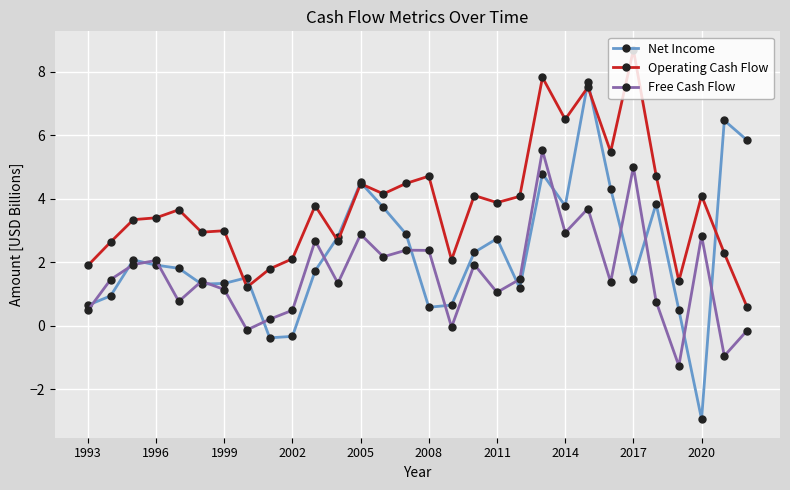

True or false: Net Income and Operating Cash Flow cross at least once.

True